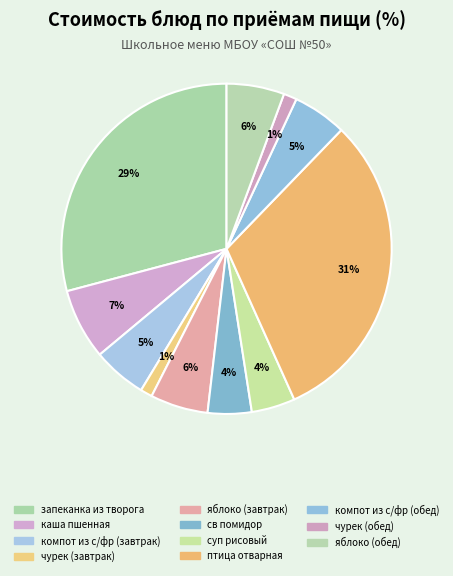

Approximately how many times larger is the value at яблоко (завтрак) compared to птица отварная?

0.2